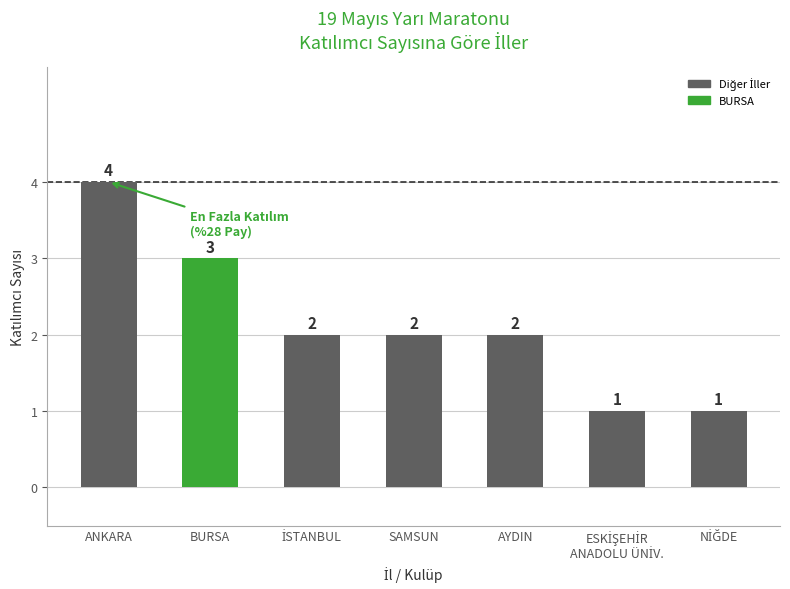

At which label does the data first exceed 2?

ANKARA